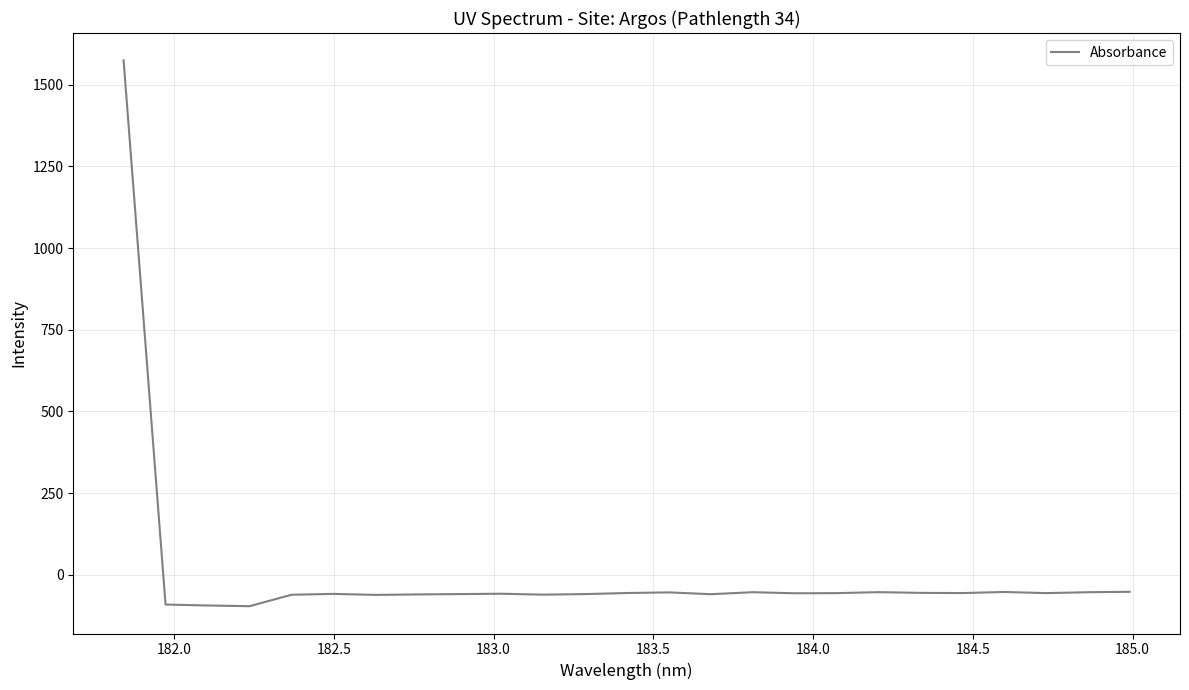

What is the difference between the maximum and minimum values?

1671.2